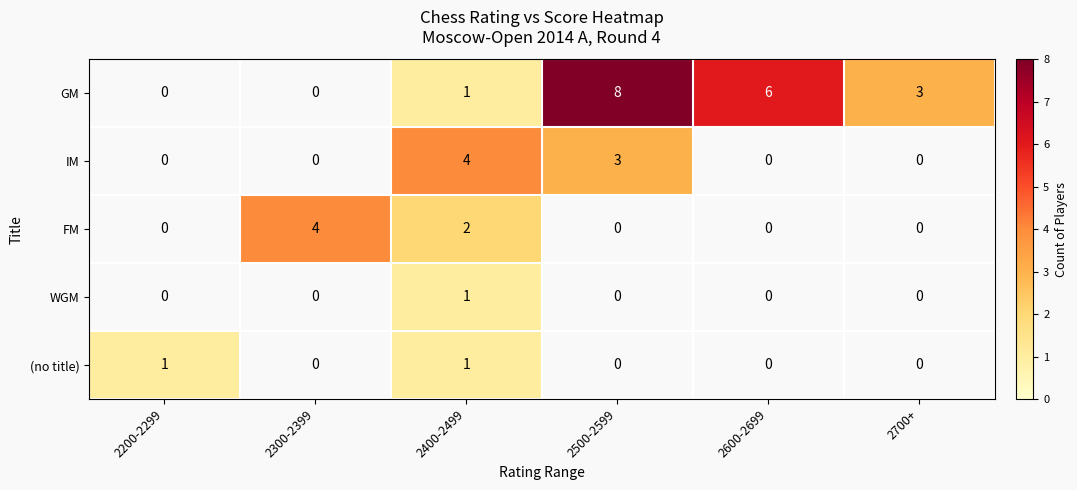

What is the total value across all series at 2400-2499?

9